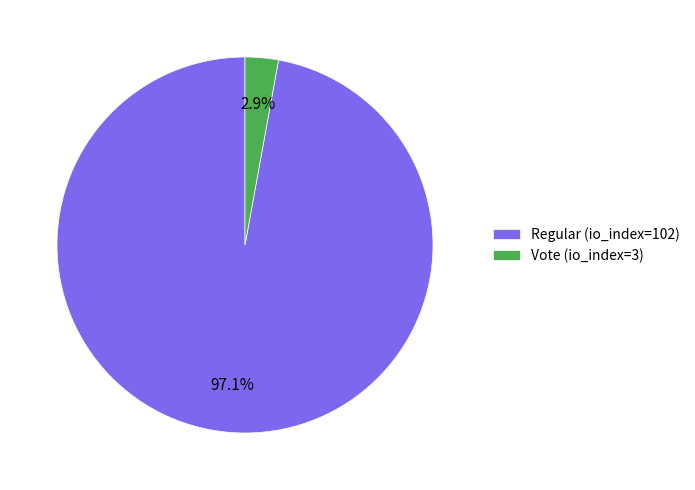

Count the number of slices in the pie.

2